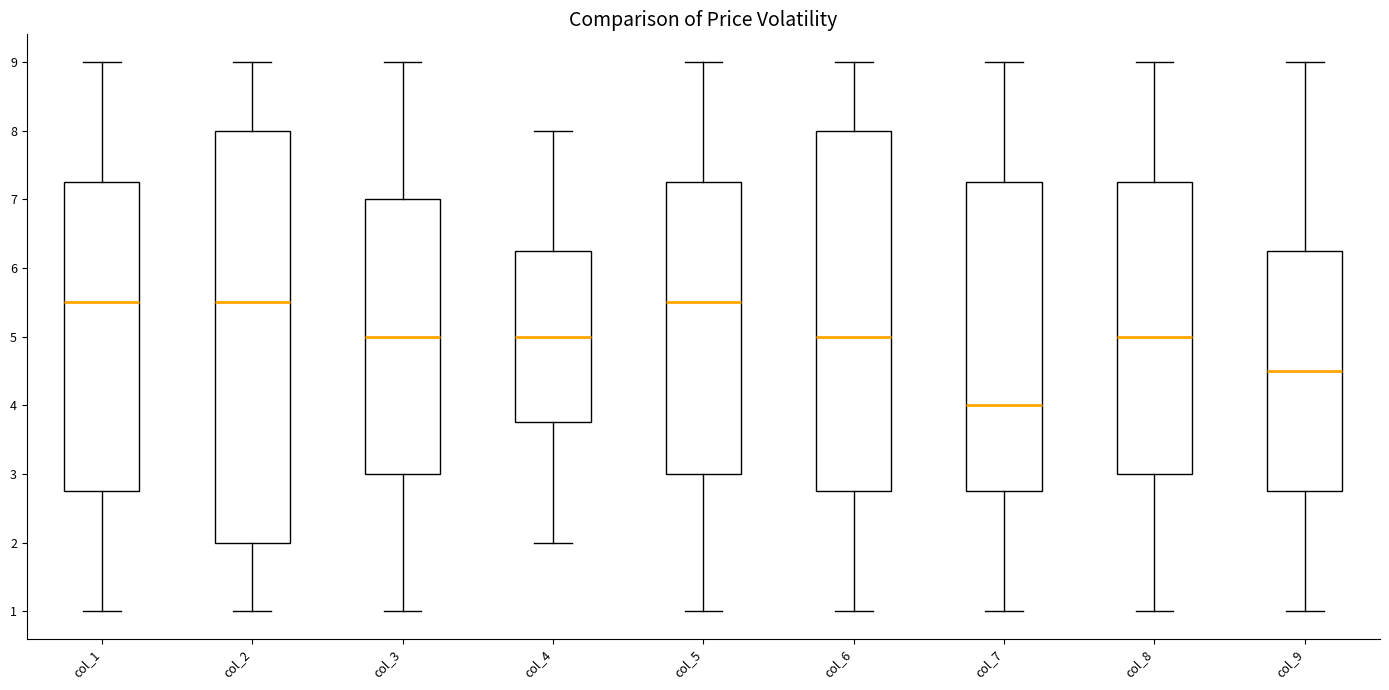

Where is the lower edge of the box for col_6 on the y-axis? The values are not printed on the chart, so give them approximately, as read against the axis.

2.8